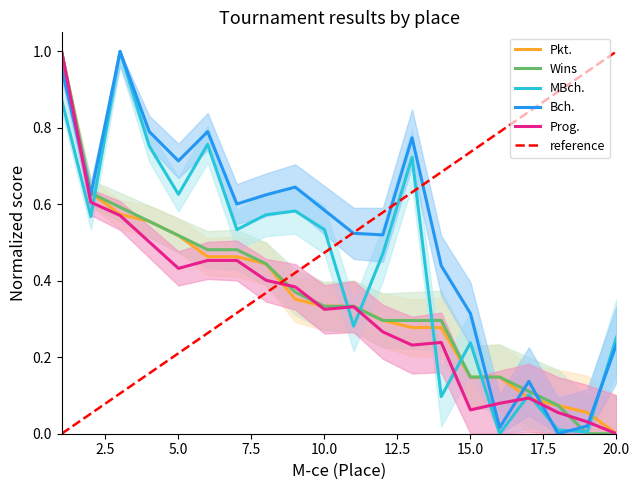

At which category is the sum across all series the highest?

1